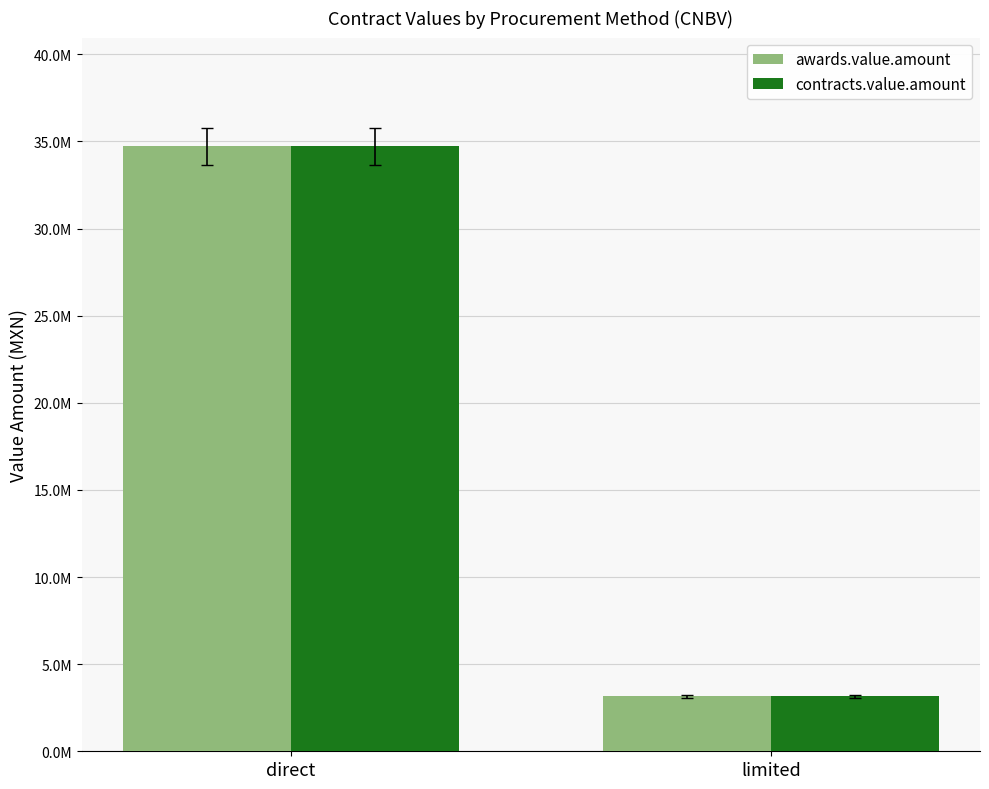

What is the value of the contracts.value.amount bar at the 2nd from the left?

3152637.8